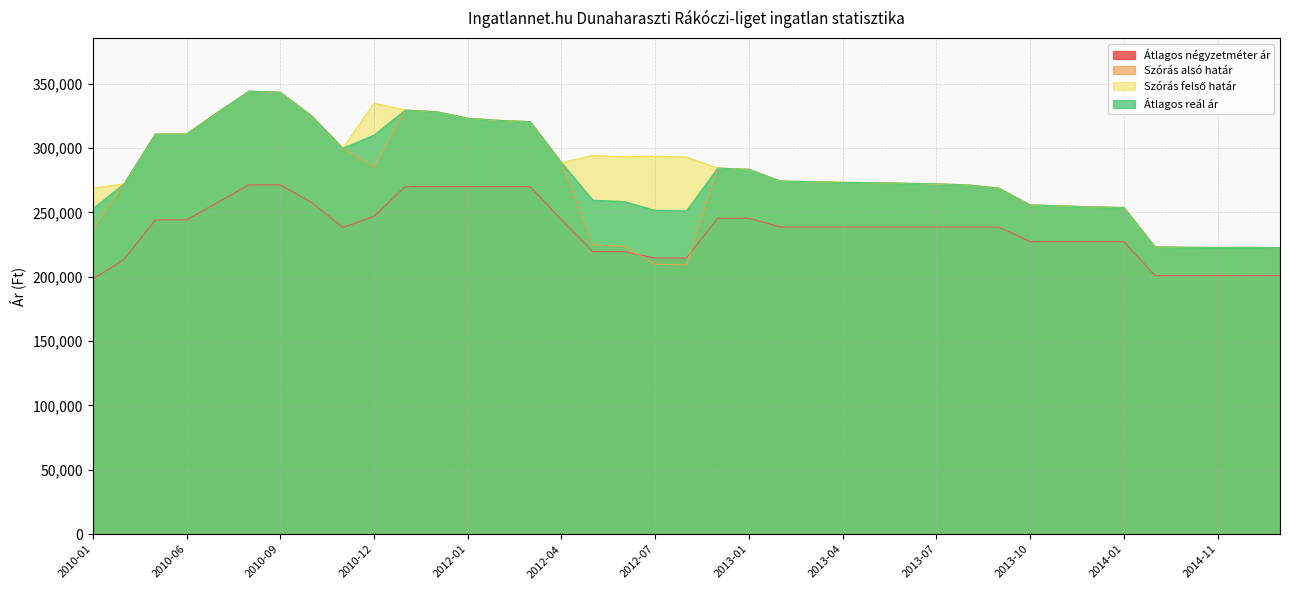

At 2010-01, list the series in order from smallest to largest.

Átlagos négyzetméter ár, Szórás alsó határ, Átlagos reál ár, Szórás felső határ